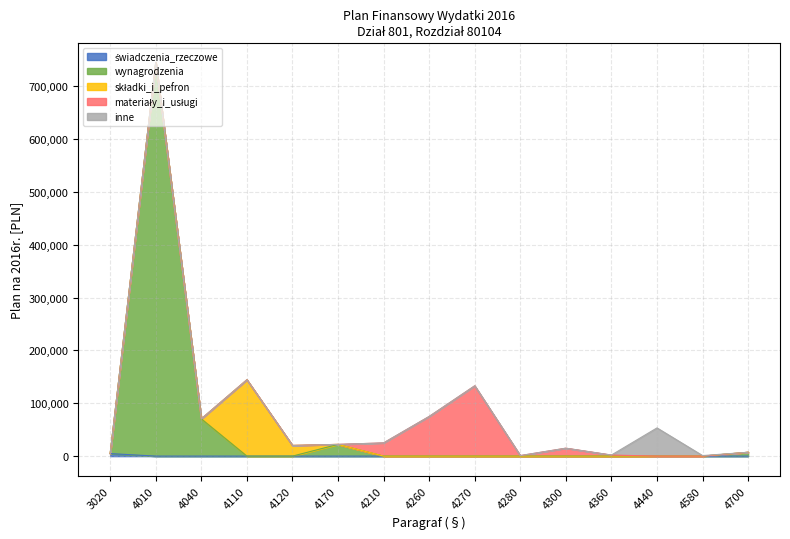

What is the maximum value shown in the chart?

744880